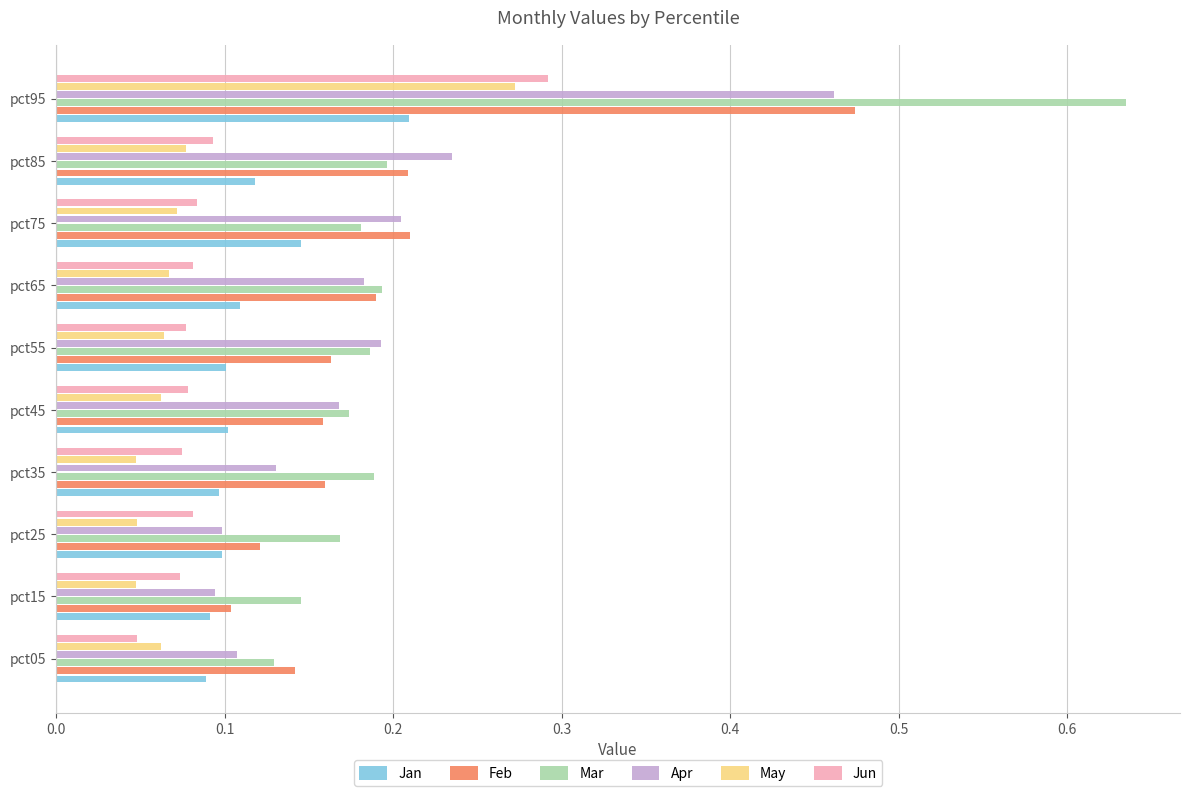

List the series in order of their peak value, lowest first.

Jan, May, Jun, Apr, Feb, Mar